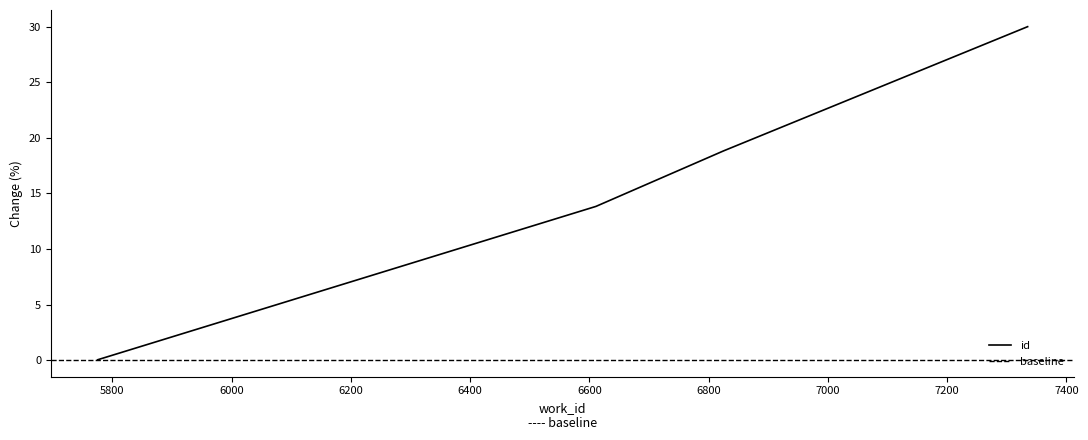

Rank the categories by value from highest to lowest.

7335, 6825, 6611, 5775, 5775